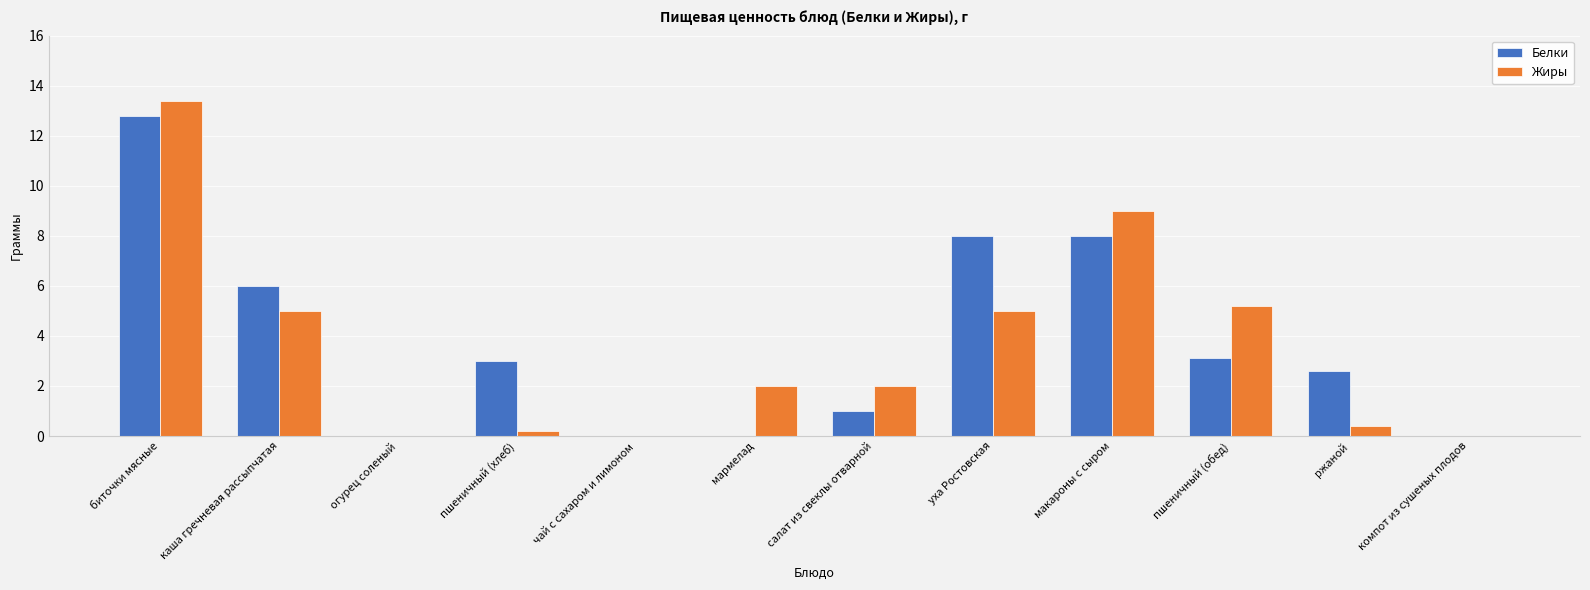

What is the highest value of the Белки series?

12.8